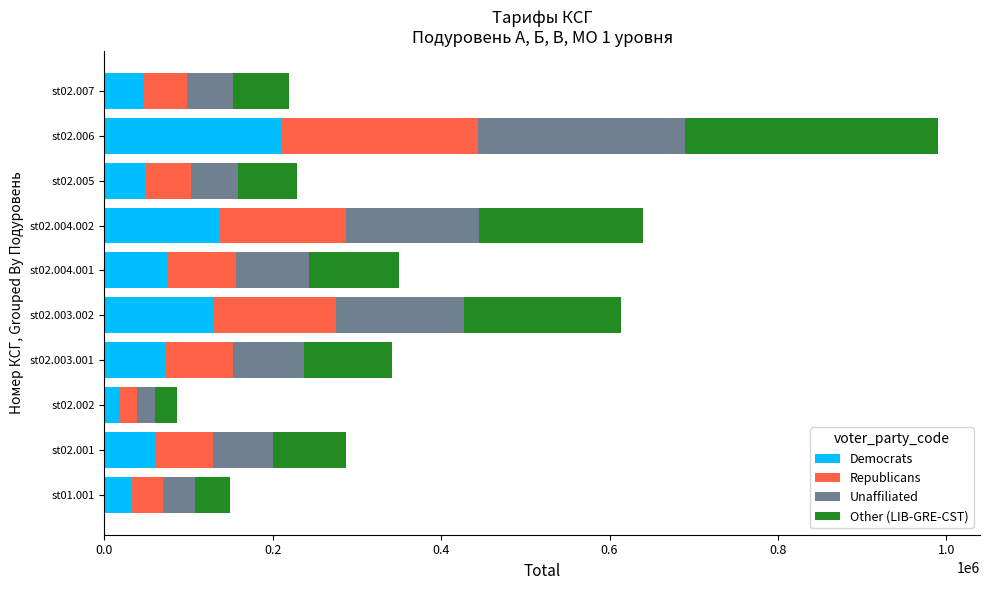

What is the average value of the Democrats series?

83138.9